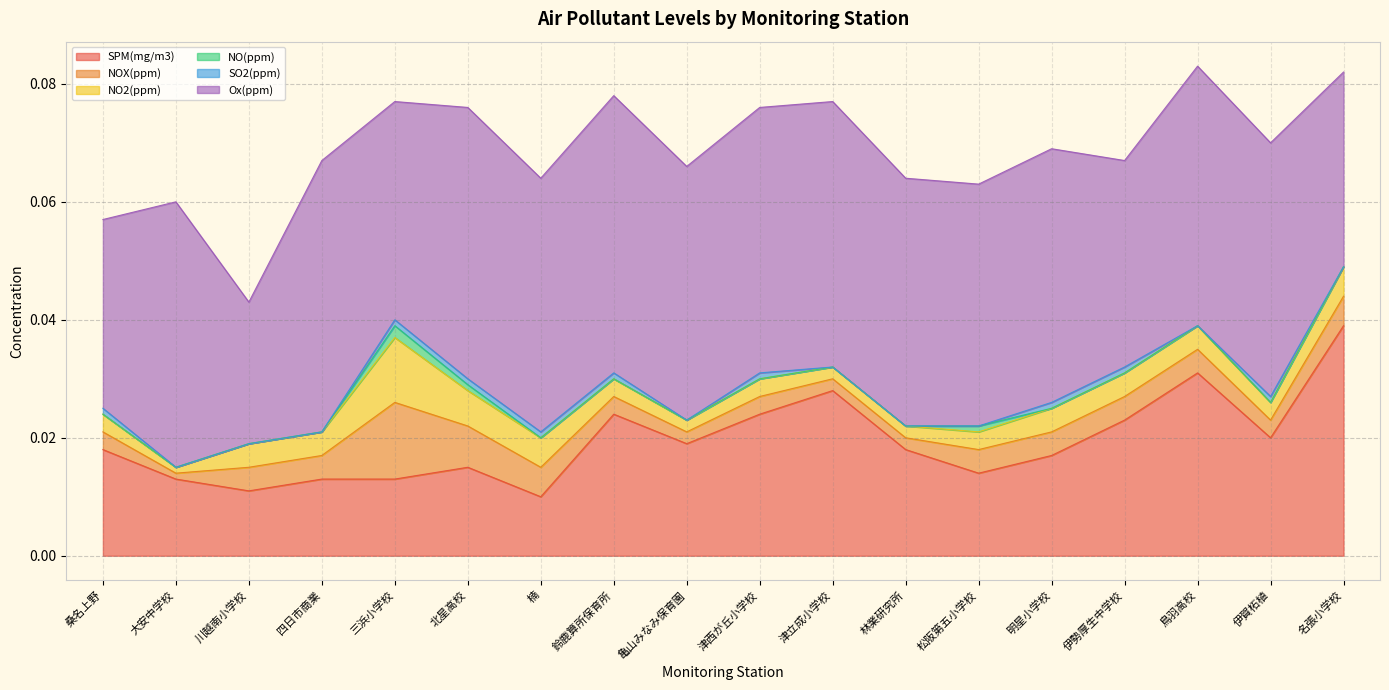

Where is the first local maximum for NO2(ppm)?

三浜小学校